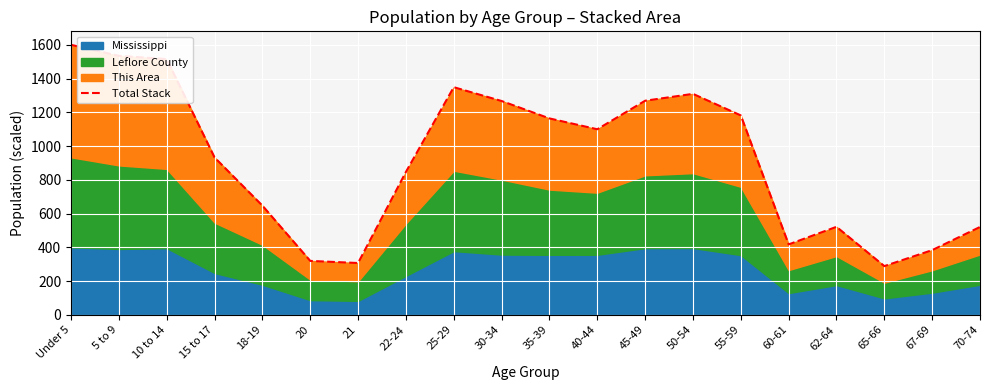

Between Under 5 and 62-64, which is larger?

Under 5